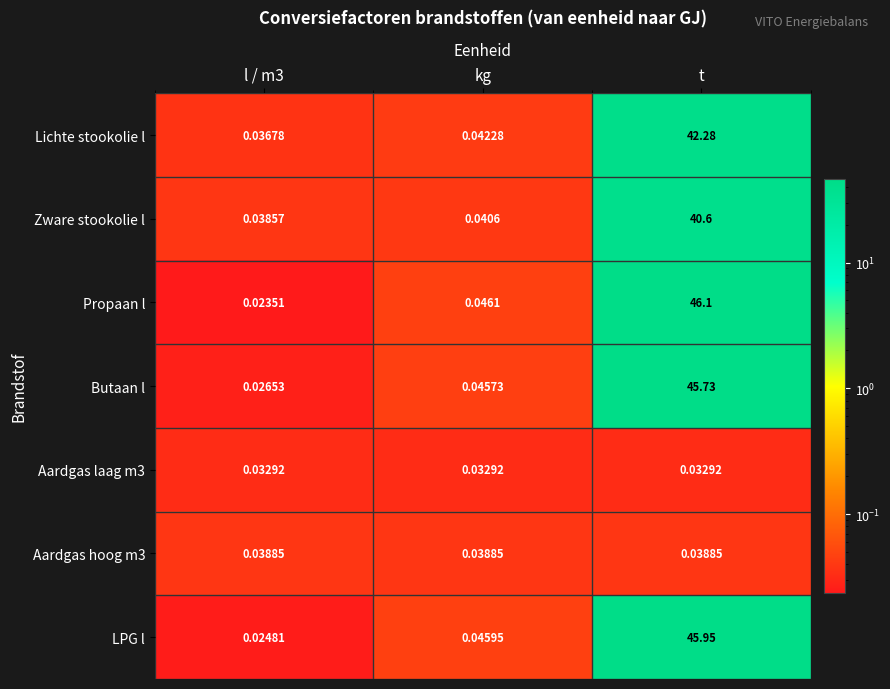

Which category has the highest value across all series?

t